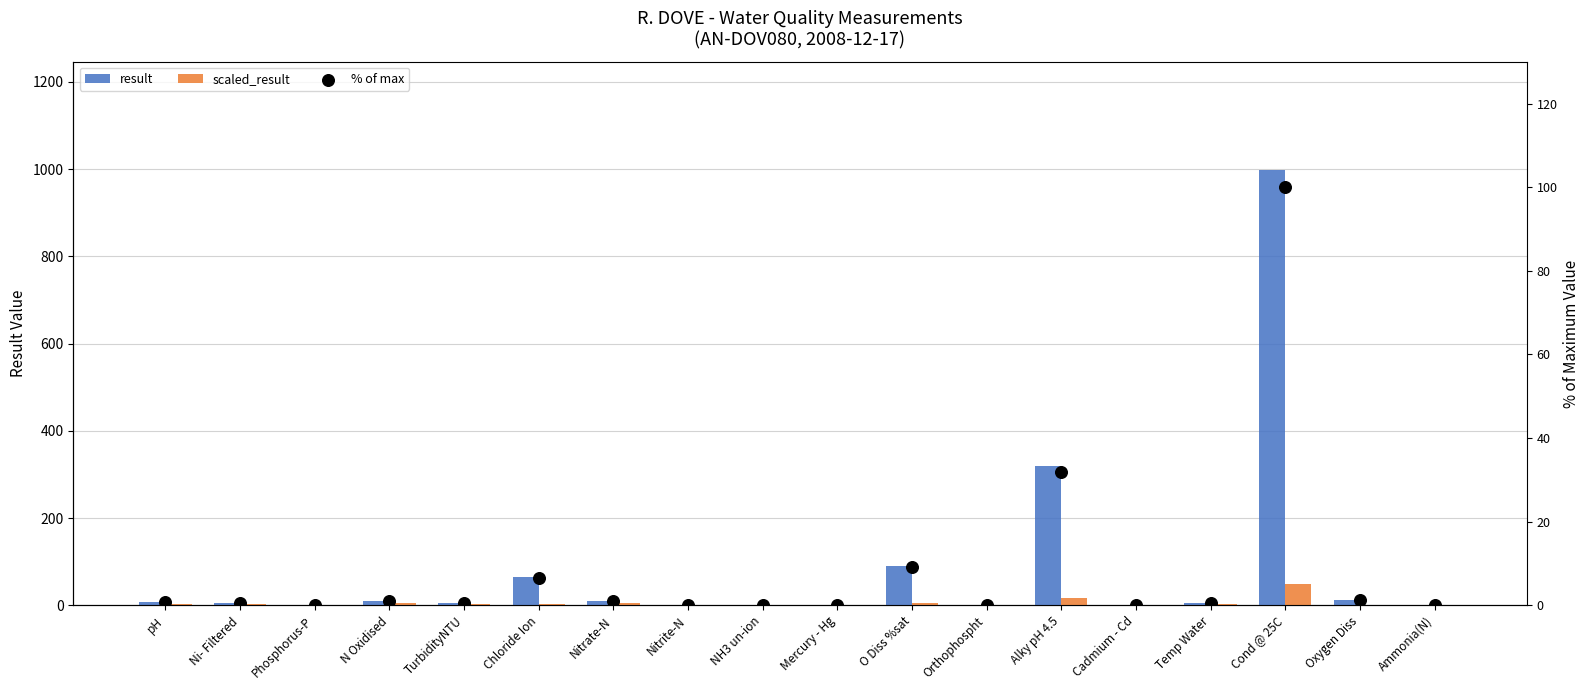

Which series reaches the minimum Y coordinate?

% of max